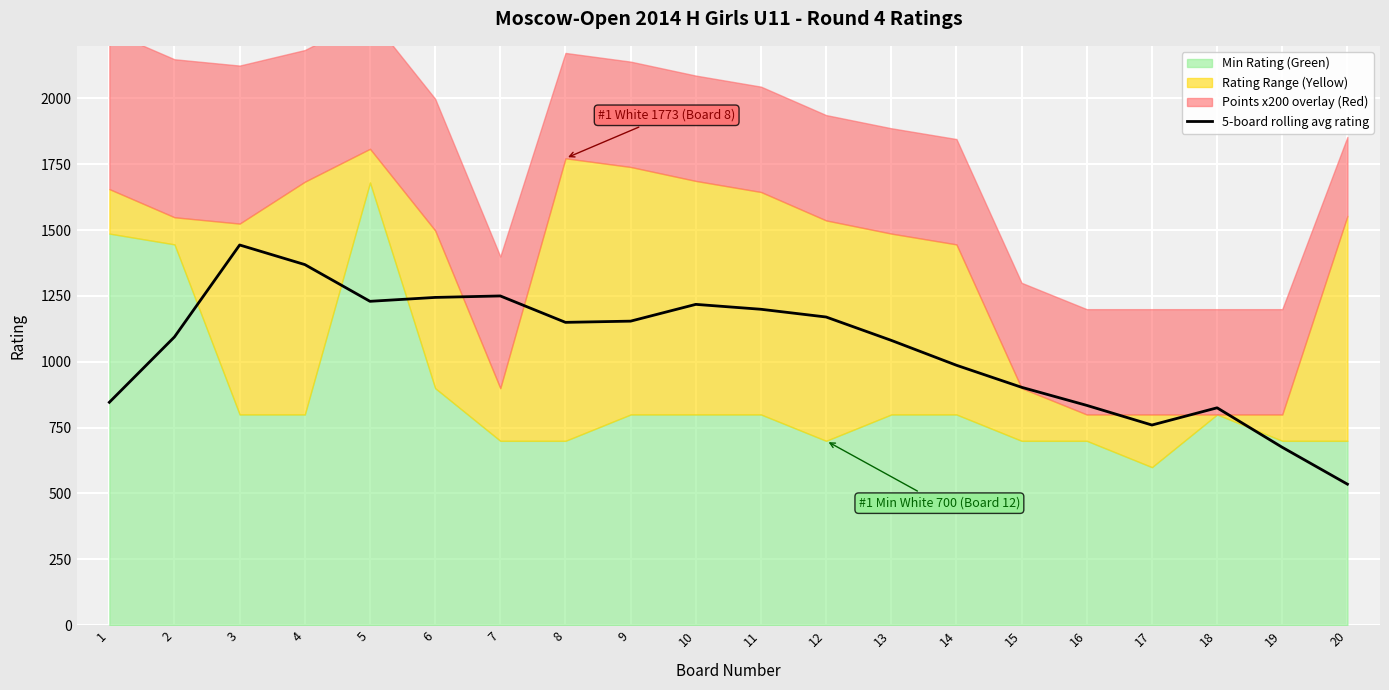

What is the value of the 4th point from the left?

1369.3